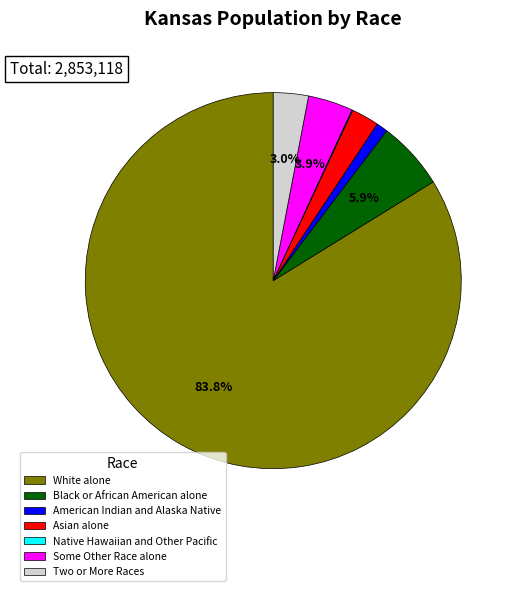

Combined, do Some Other Race alone and Black or African American alone account for over 50%?

No